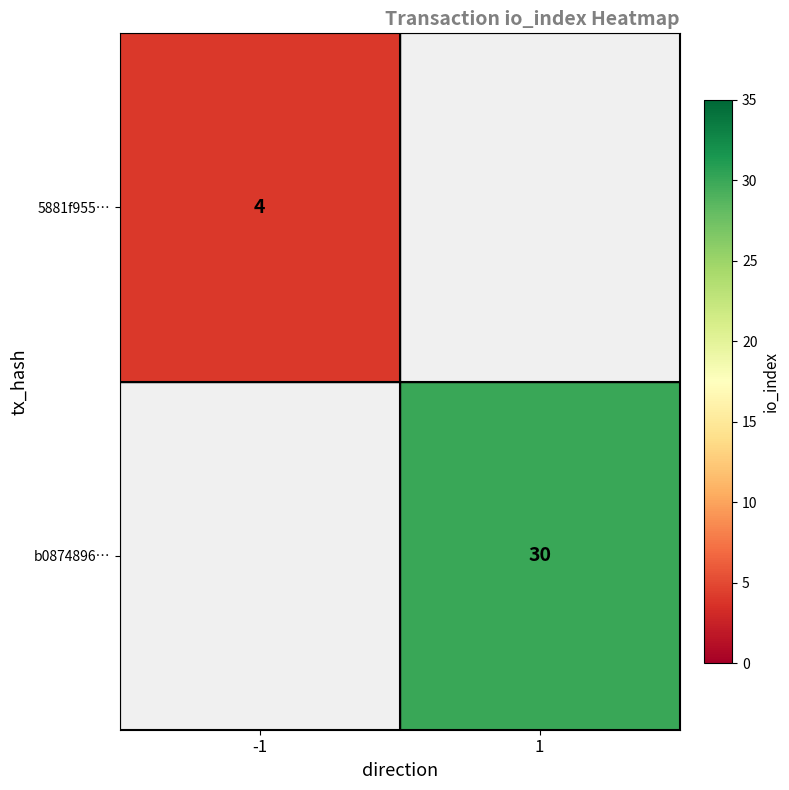

Is it true that b0874896… equals 30 at 1?

True